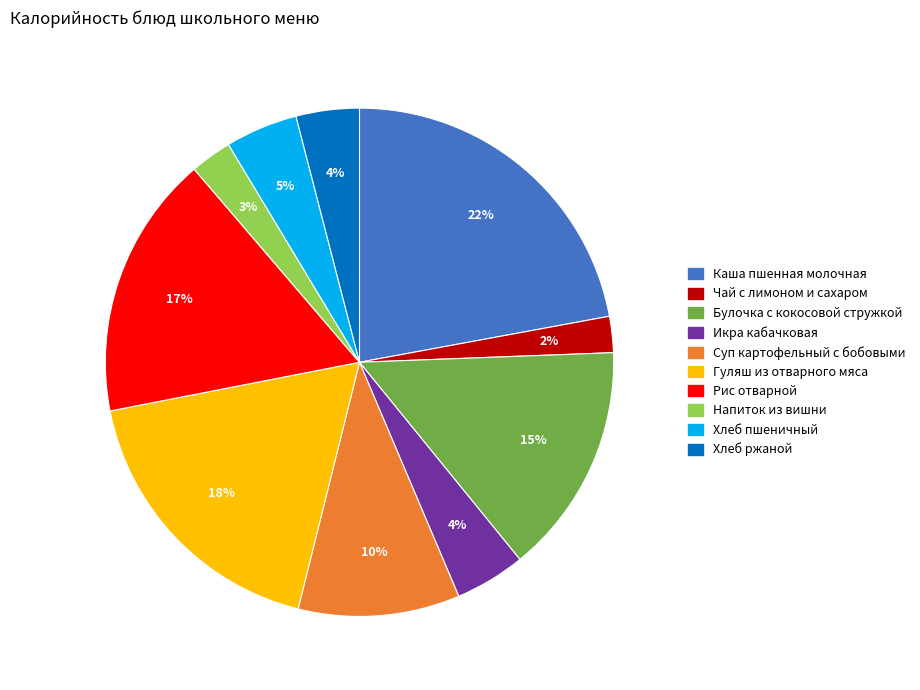

Is there any slice that represents more than half of the pie?

No